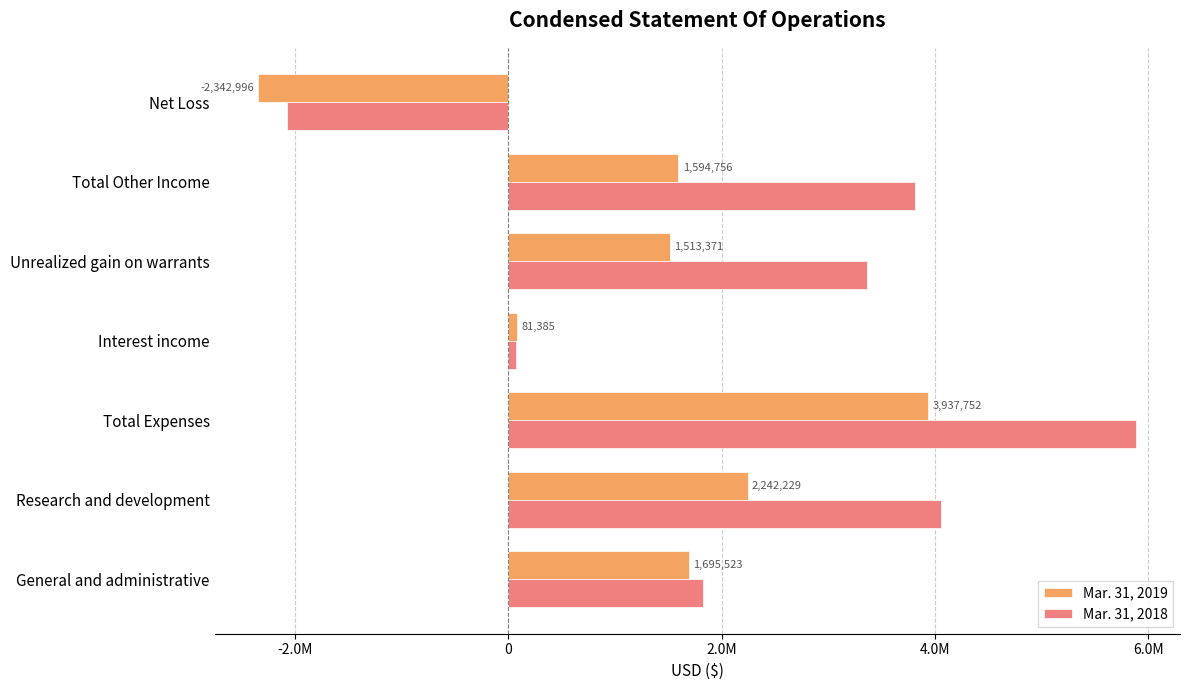

What is the value of the Mar. 31, 2019 bar at the 1st from the left?

1695523